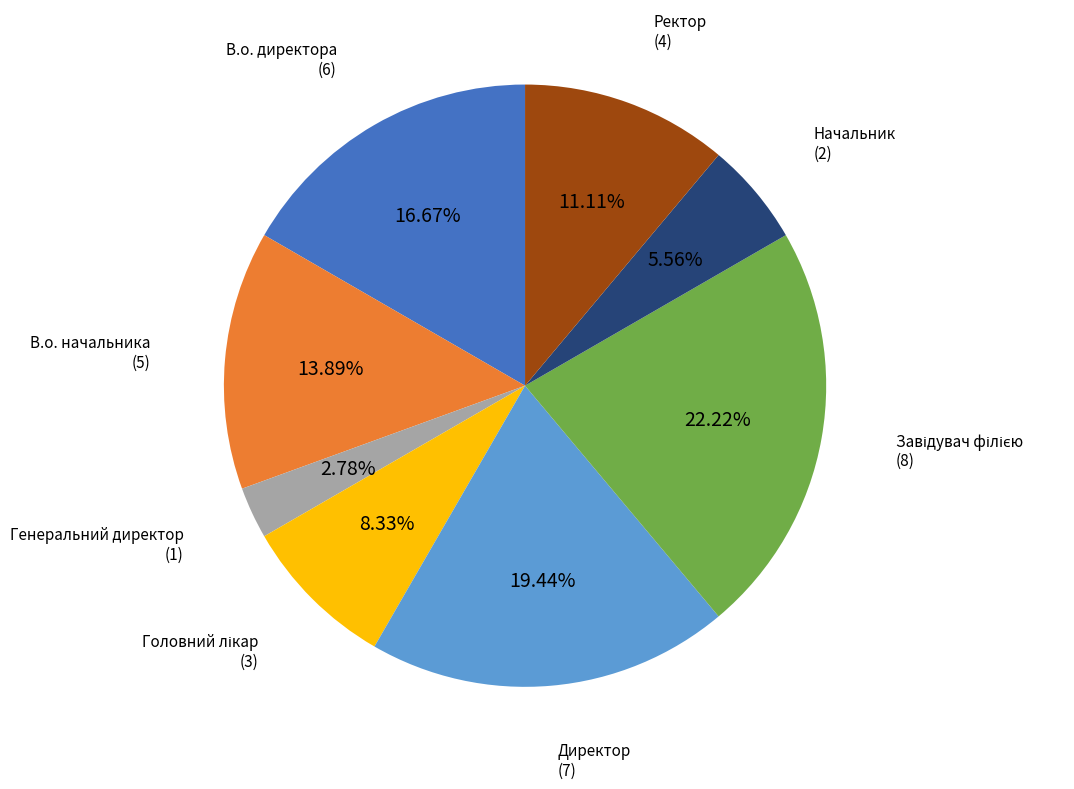

Which category has the smallest portion of the pie?

Генеральний директор